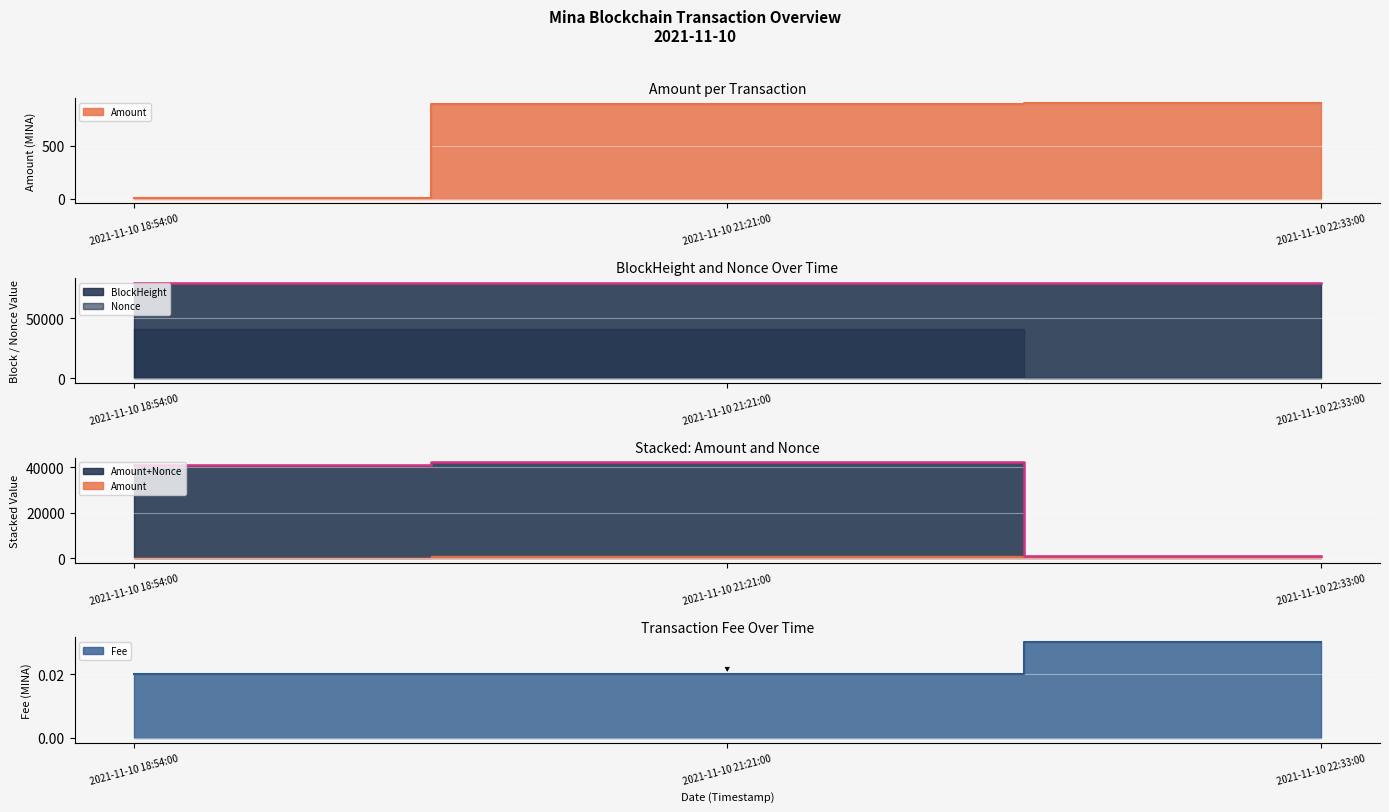

What position from the right is 2021-11-10 21:21:00?

2